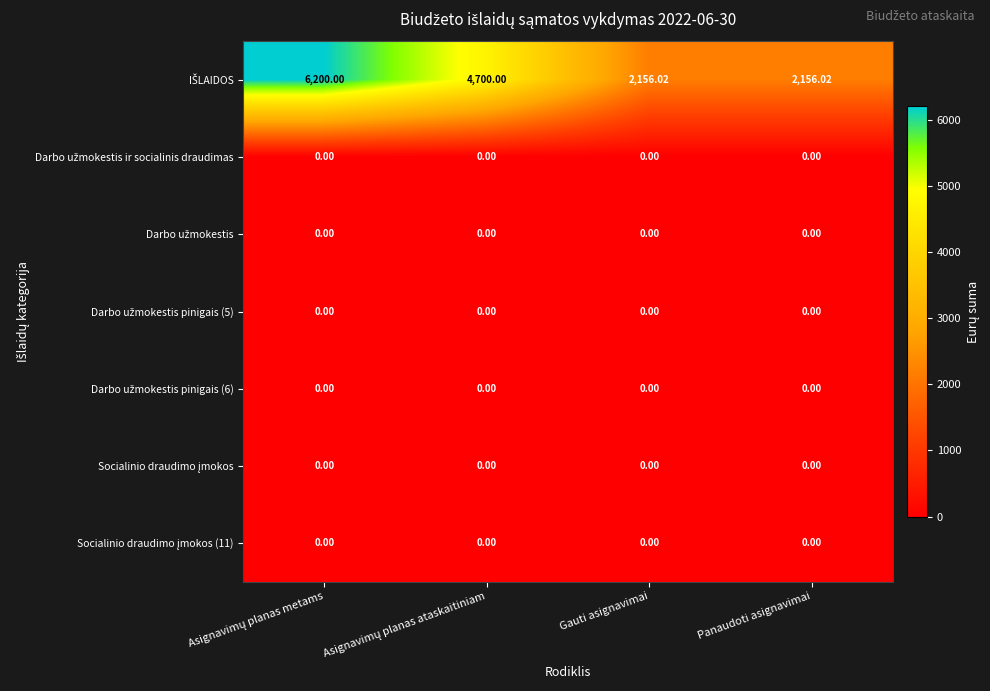

How many data points does each series have?

4